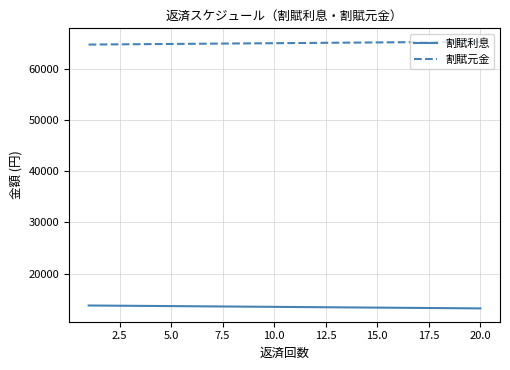

Does the chart have visible grid lines?

Yes